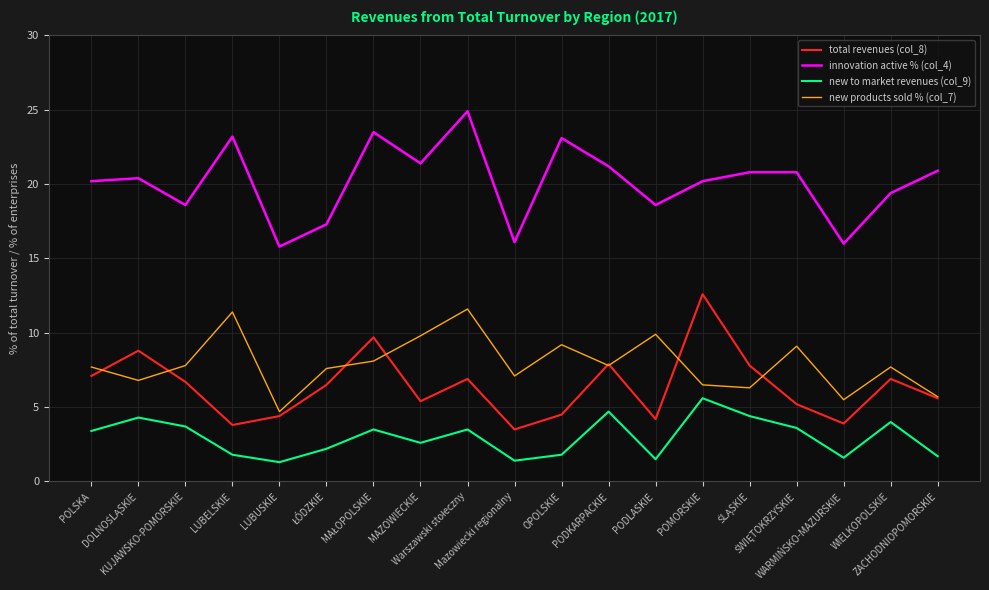

True or false: new to market revenues (col_9) and new products sold % (col_7) intersect in this chart.

False